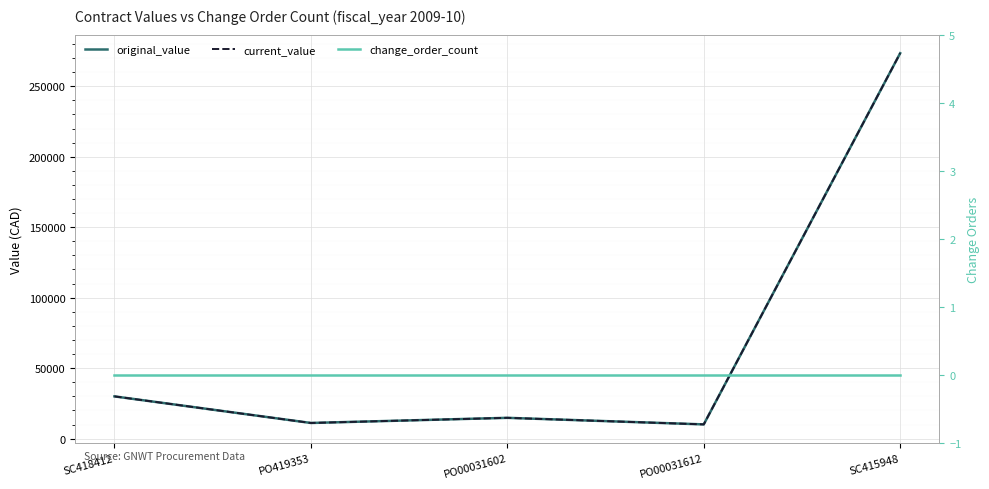

What position from the right is PO419353?

4